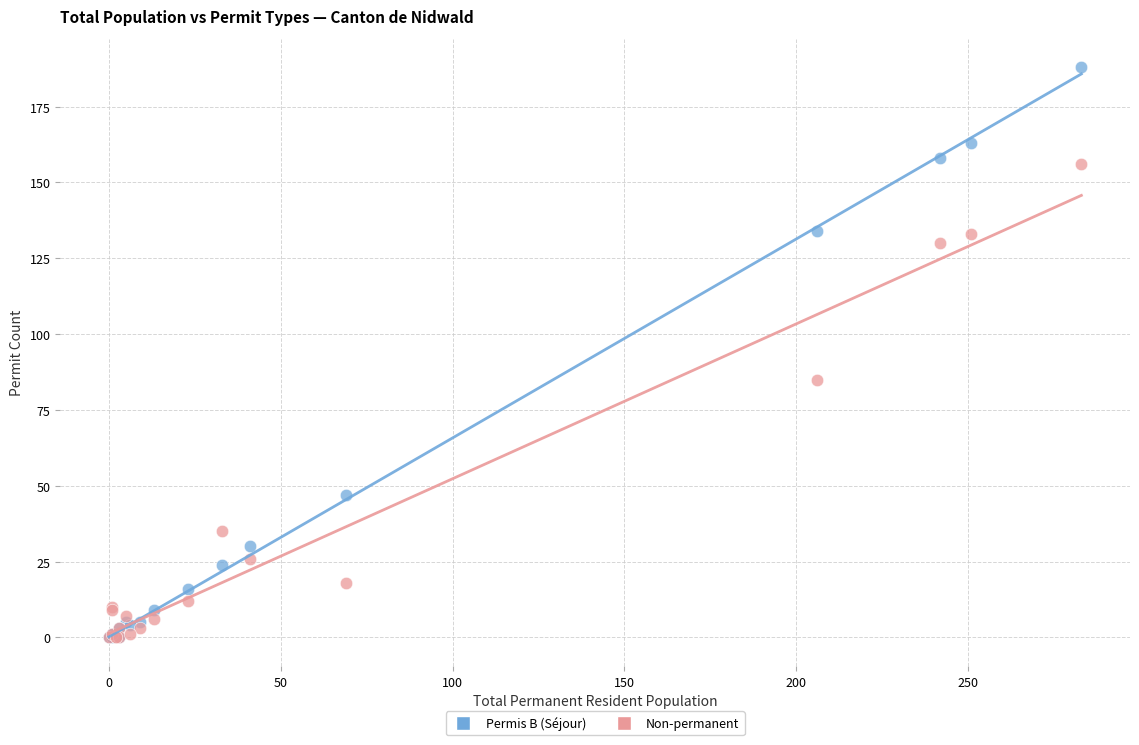

Which series reaches the maximum Y coordinate?

Permis B (Séjour)